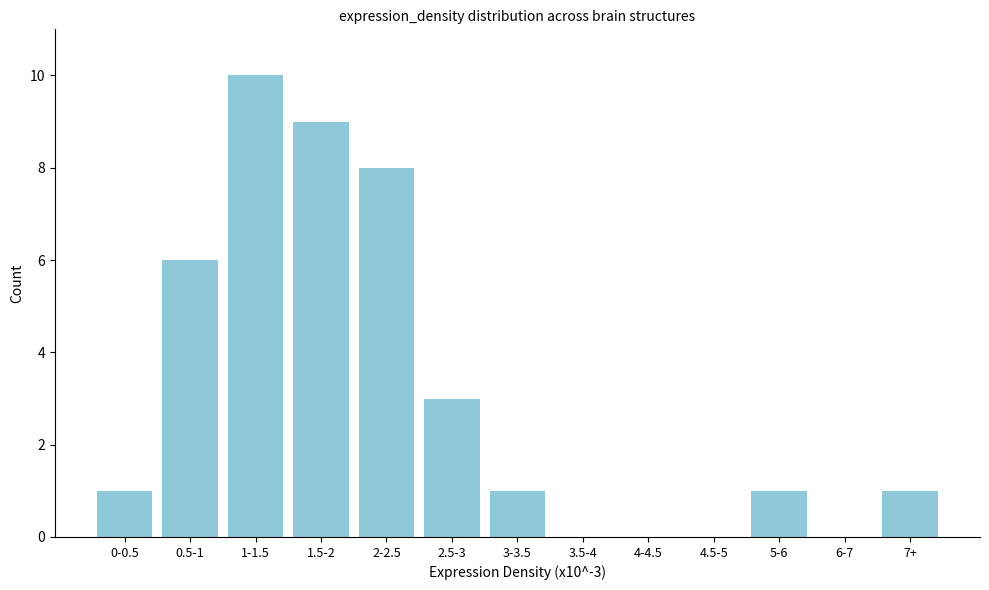

Reading right to left, transcribe all the data shown in this chart.

7+=1	6-7=0	5-6=1	4.5-5=0	4-4.5=0	3.5-4=0	3-3.5=1	2.5-3=3	2-2.5=8	1.5-2=9	1-1.5=10	0.5-1=6	0-0.5=1